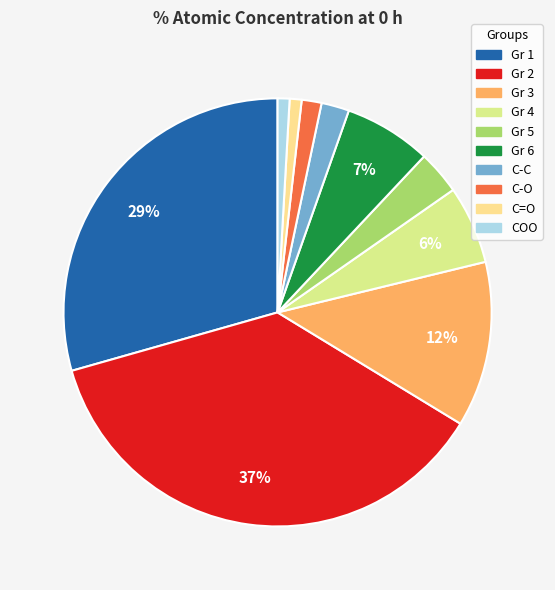

Is it true that Gr 1 is 29% of the pie?

True